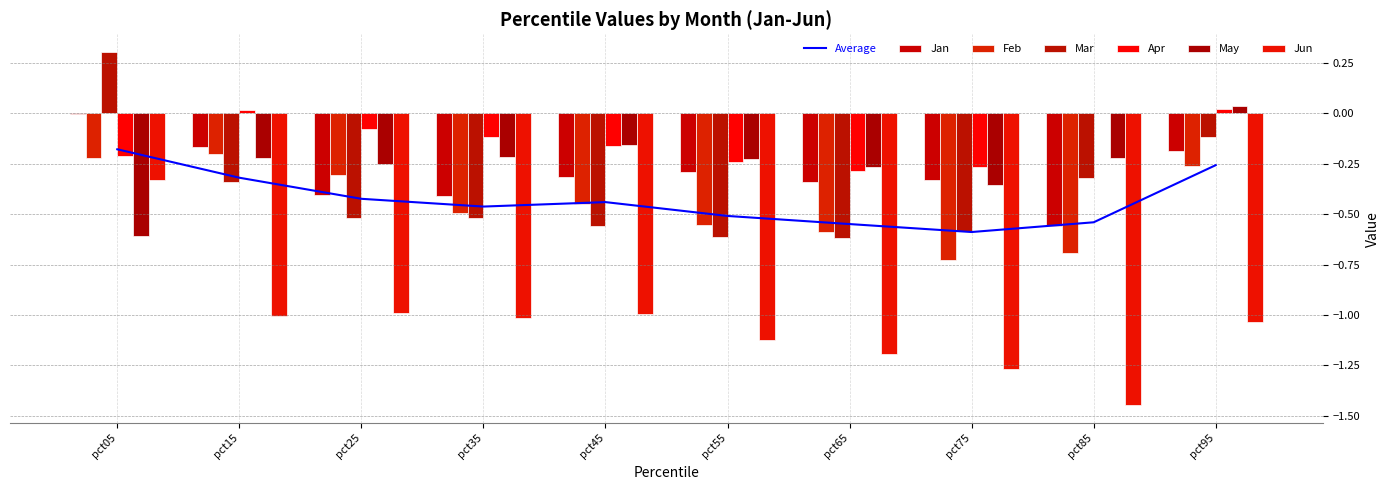

How many data points in Apr are less than 0?

7